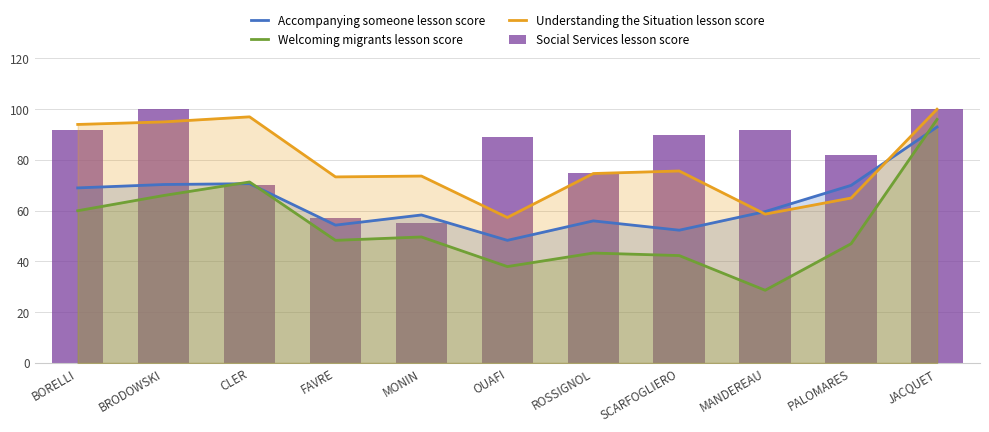

What is the spread (max minus min) of values at CLER?

27.0